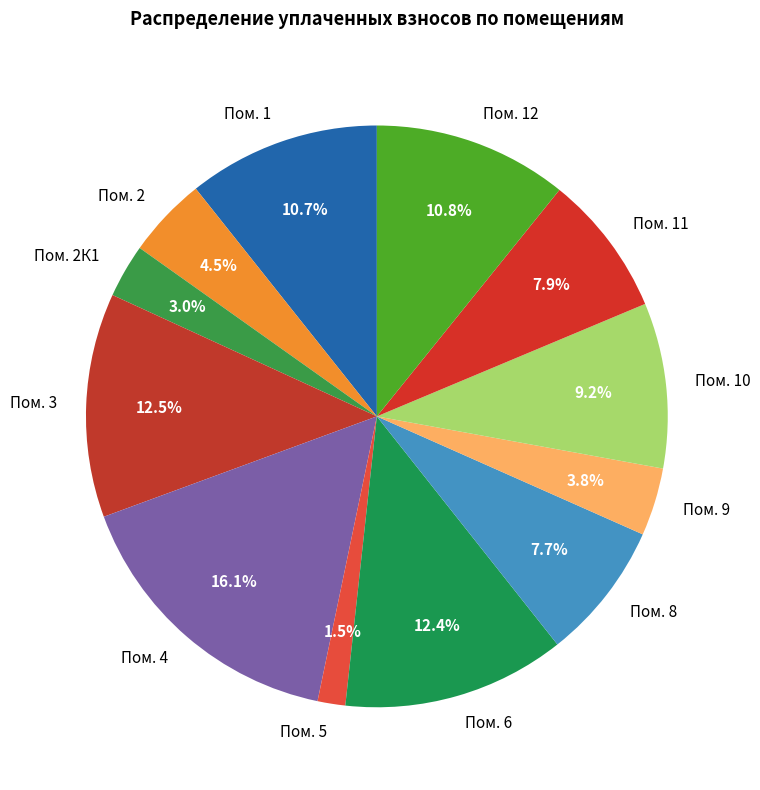

What is the ratio of the value at Пом. 8 to the value at Пом. 11?

1.0